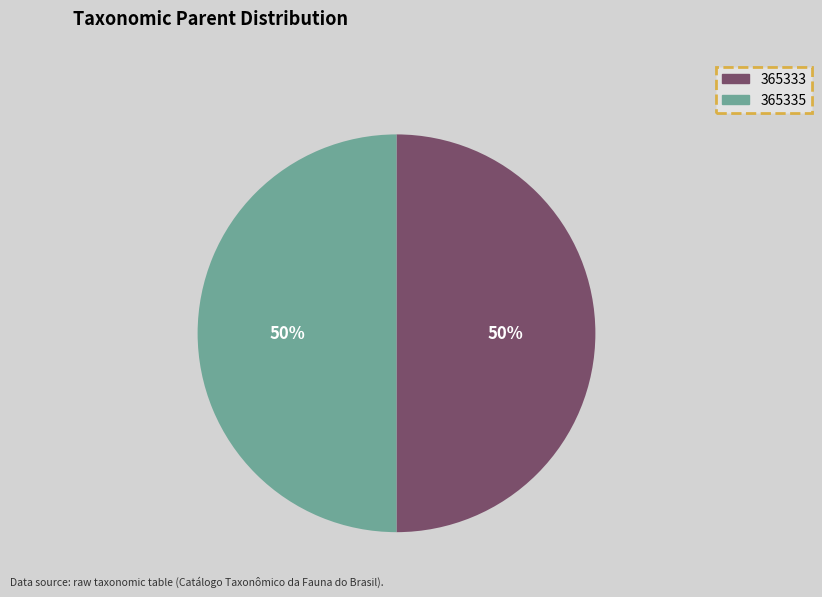

To the nearest percent, what percentage of the pie is 365333?

50%